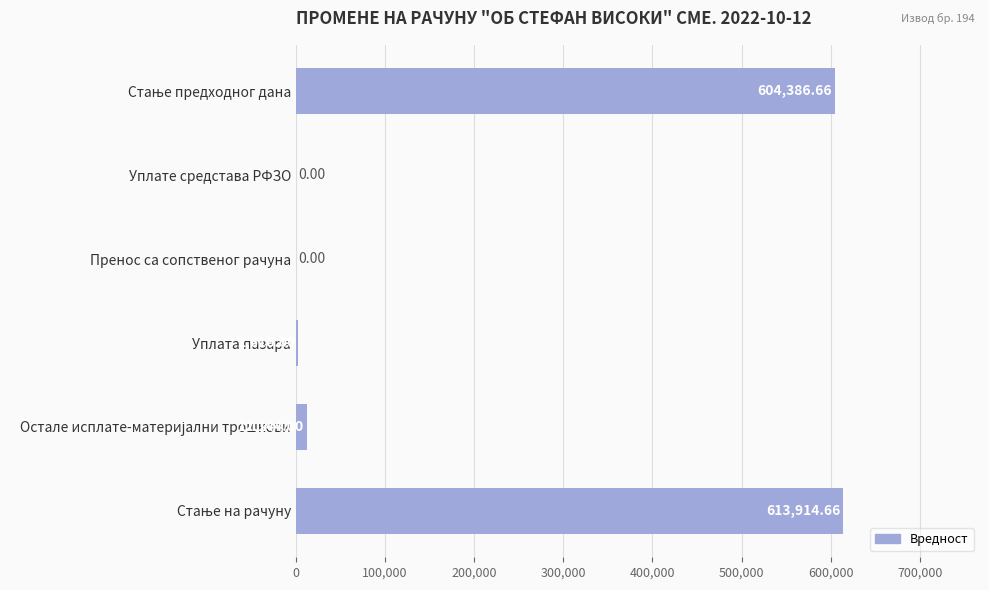

What is the sum of all values?

1233061.3